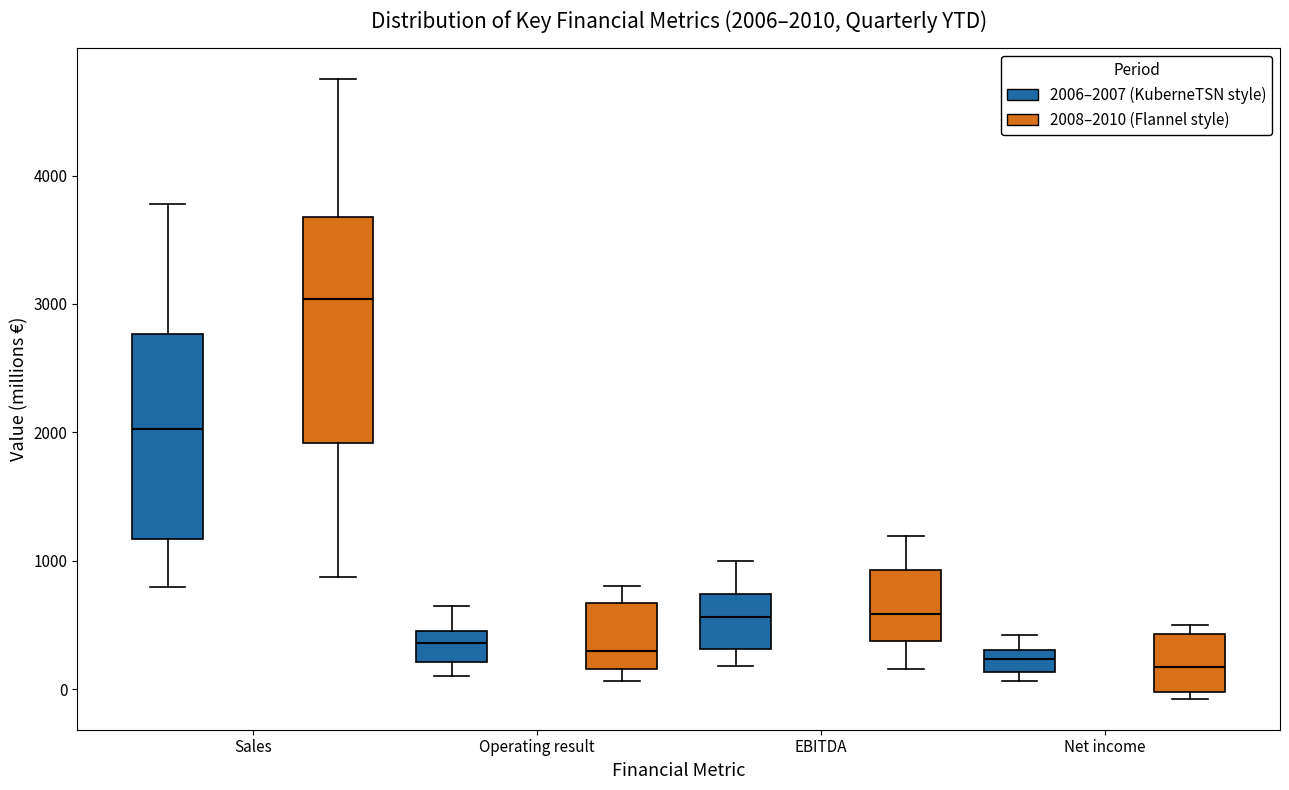

Which box is the tallest, from its lower edge to its upper edge?

Sales (2008–2010 (Flannel style))